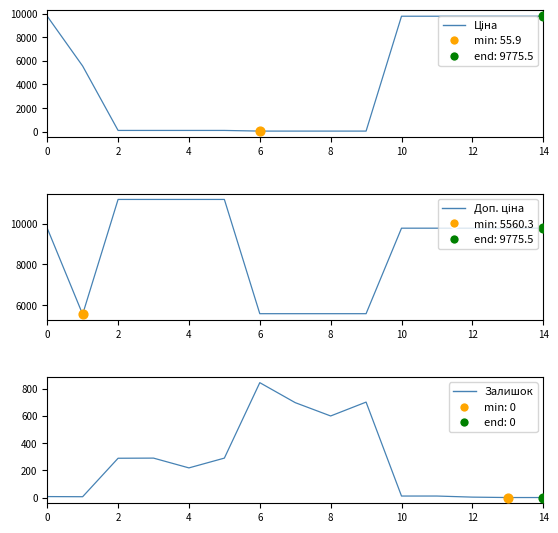

Which series reaches the maximum Y coordinate?

Доп. ціна